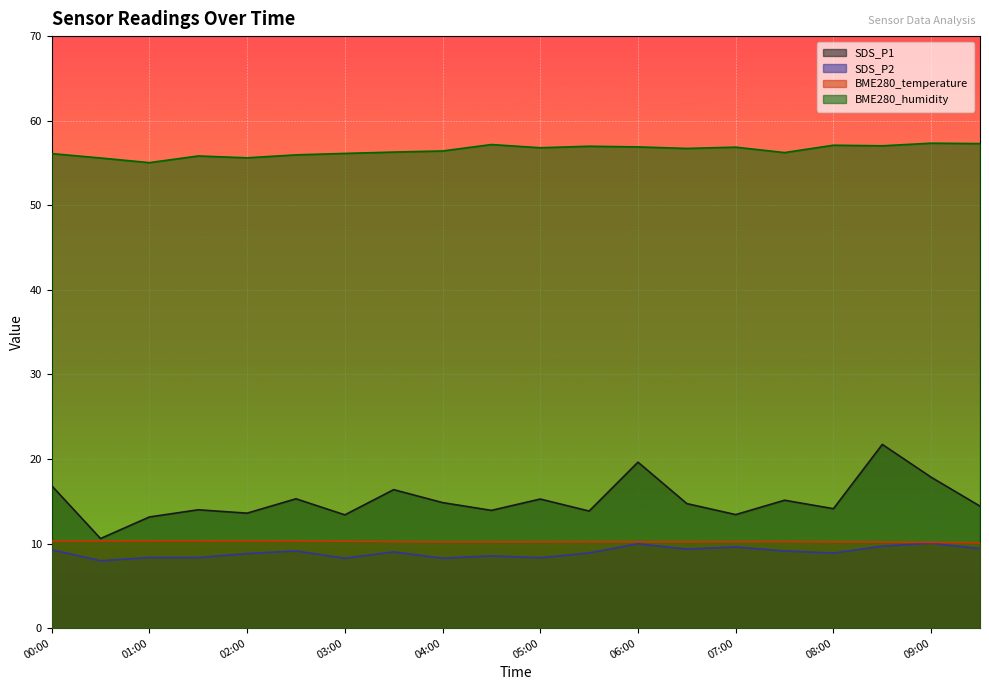

At 07:30, list the series in order from largest to smallest.

BME280_humidity, SDS_P1, BME280_temperature, SDS_P2